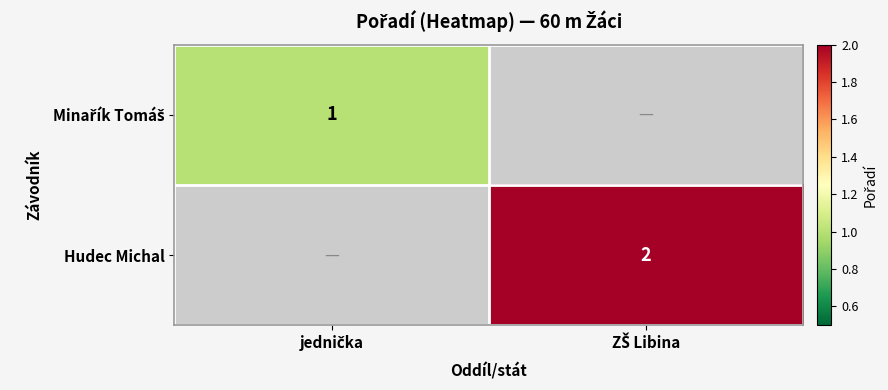

At how many categories does at least one series exceed 1?

1